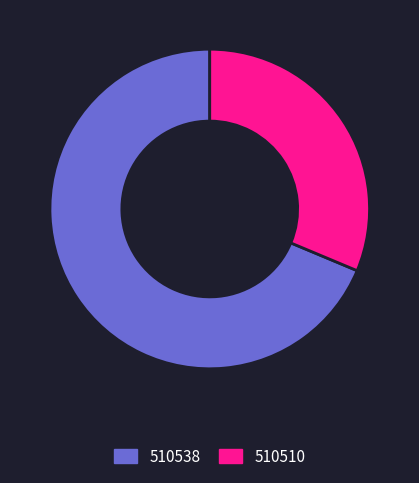

The 510510 slice represents 31% of the pie. True or false?

True